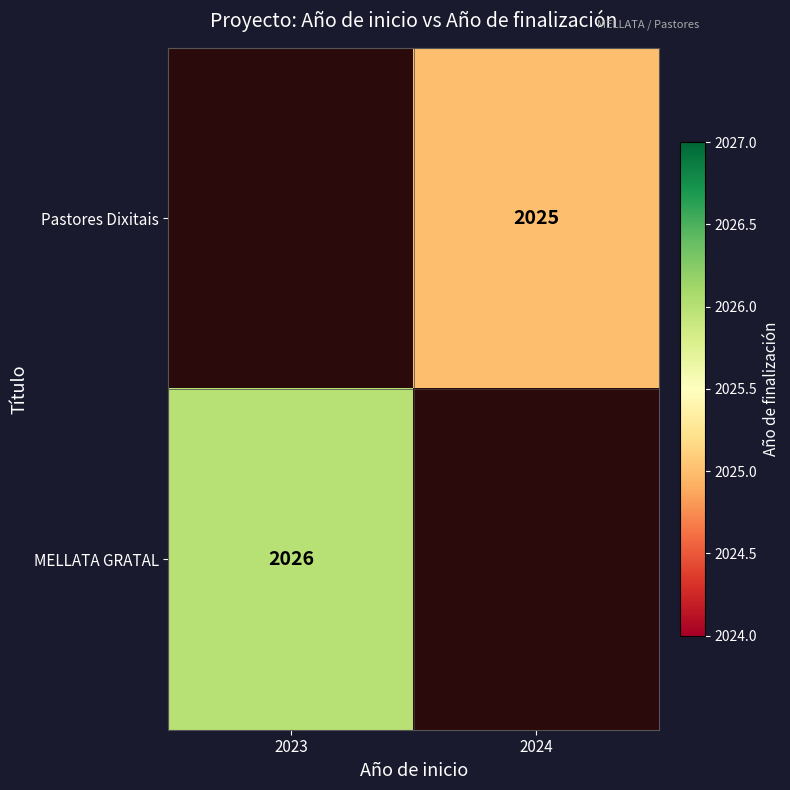

What is the smallest value displayed?

2025.0